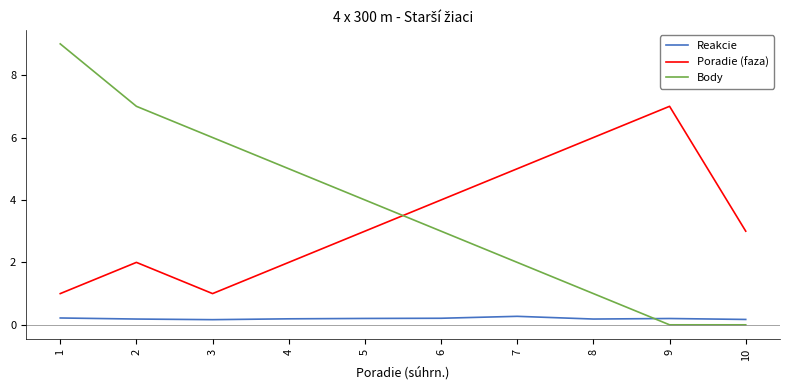

How many intersections are there between Body and Poradie (faza)?

1